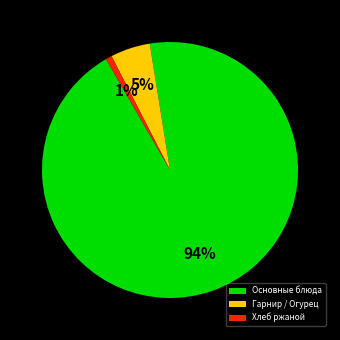

Which category has the smallest portion of the pie?

Хлеб ржаной